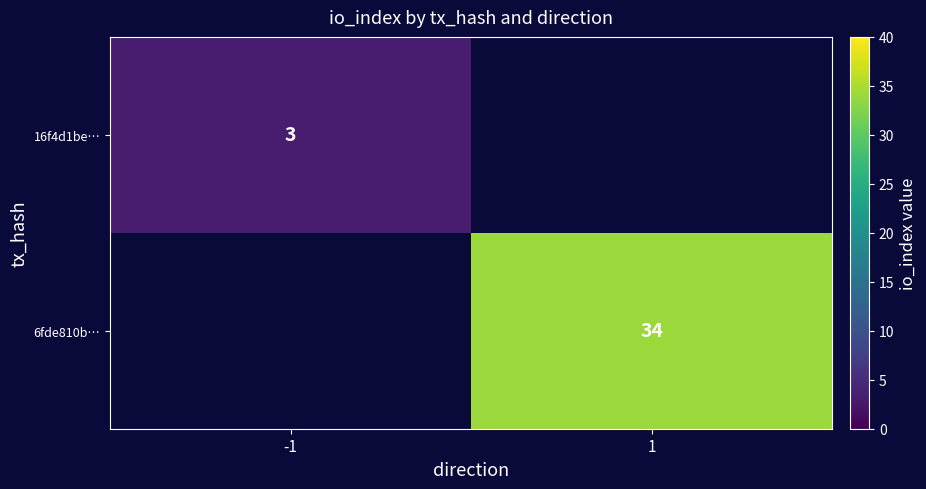

The 16f4d1be… series shows 4 at -1. True or false?

False